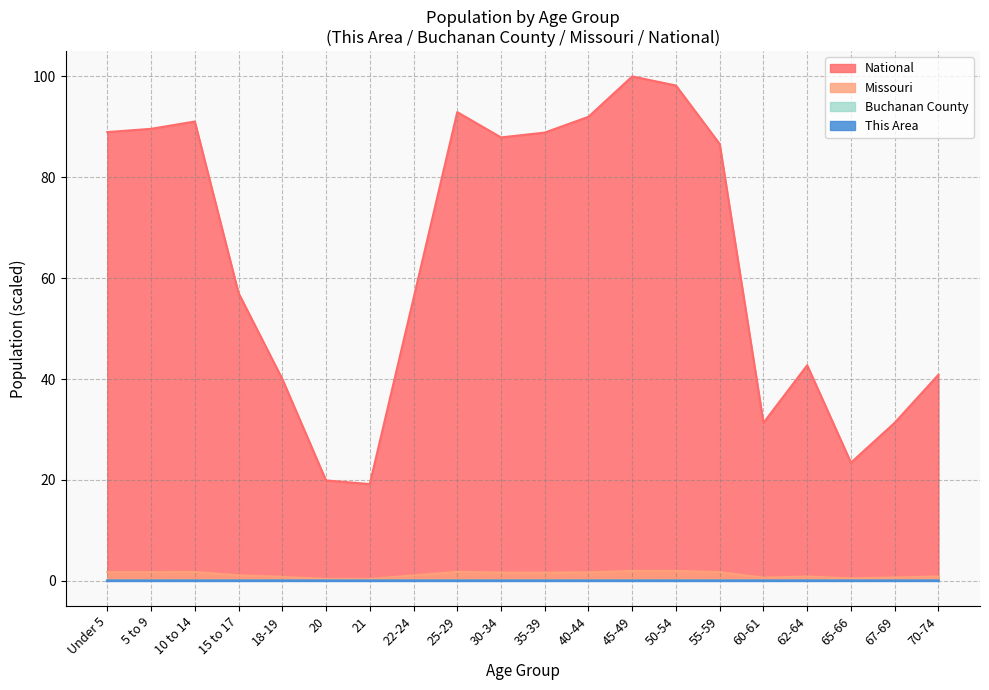

Rank the categories by This Area value from lowest to highest.

21, 67-69, 65-66, 60-61, 20, 62-64, 18-19, 22-24, 70-74, 30-34, 15 to 17, 25-29, 35-39, 55-59, Under 5, 5 to 9, 10 to 14, 40-44, 45-49, 50-54